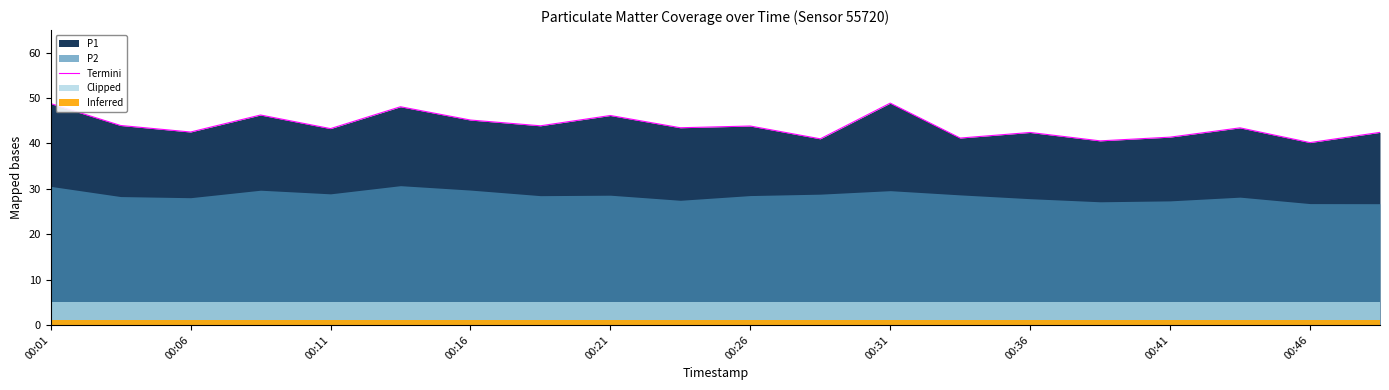

What is the maximum value for Termini?

48.9